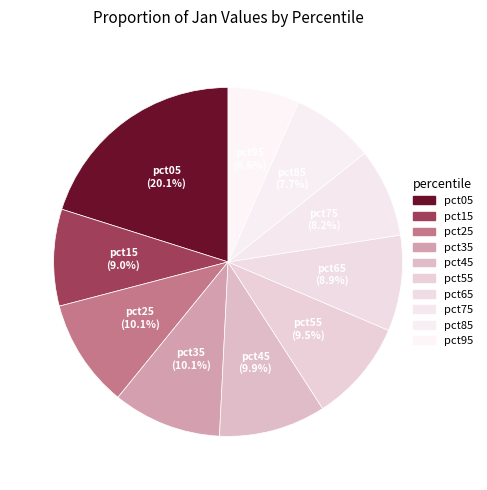

Count the number of slices in the pie.

10